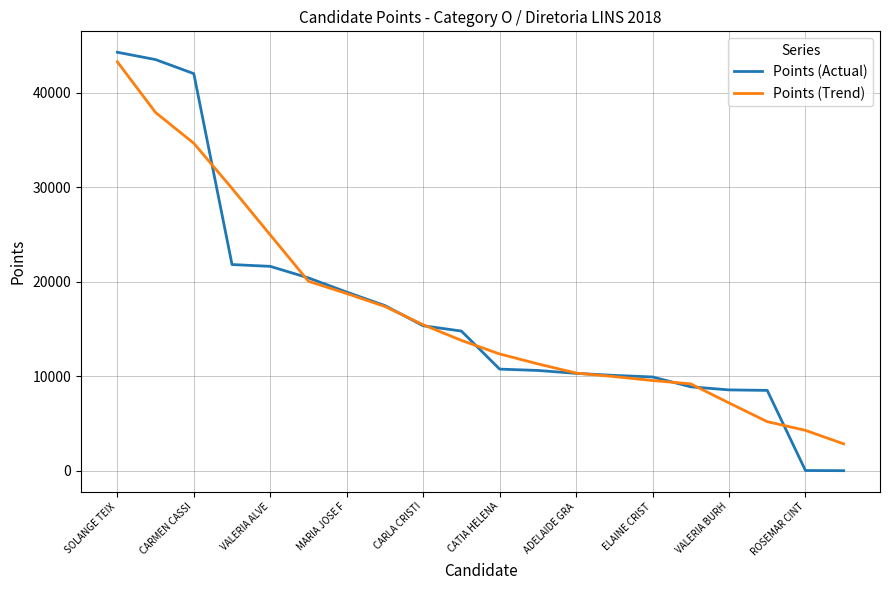

What is the greatest value displayed?

44282.0